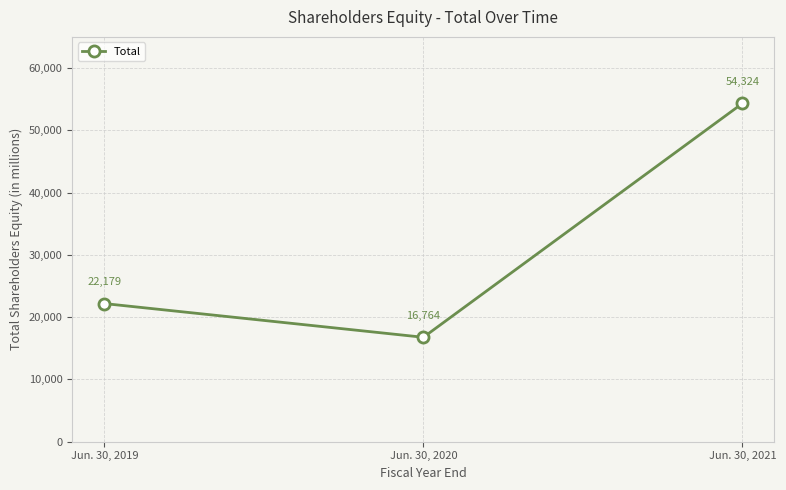

Rank the categories by value from lowest to highest.

Jun. 30, 2020, Jun. 30, 2019, Jun. 30, 2021